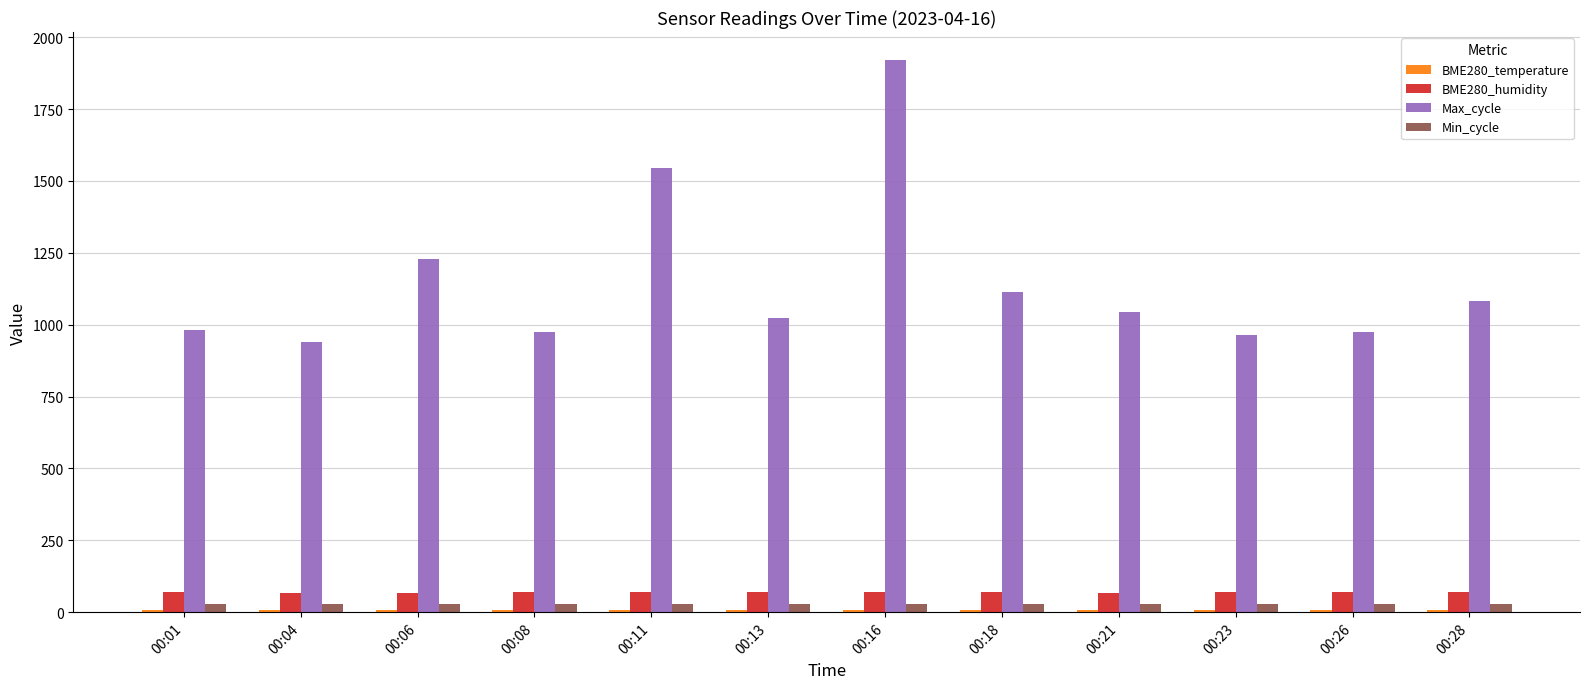

How many groups of bars are there?

12